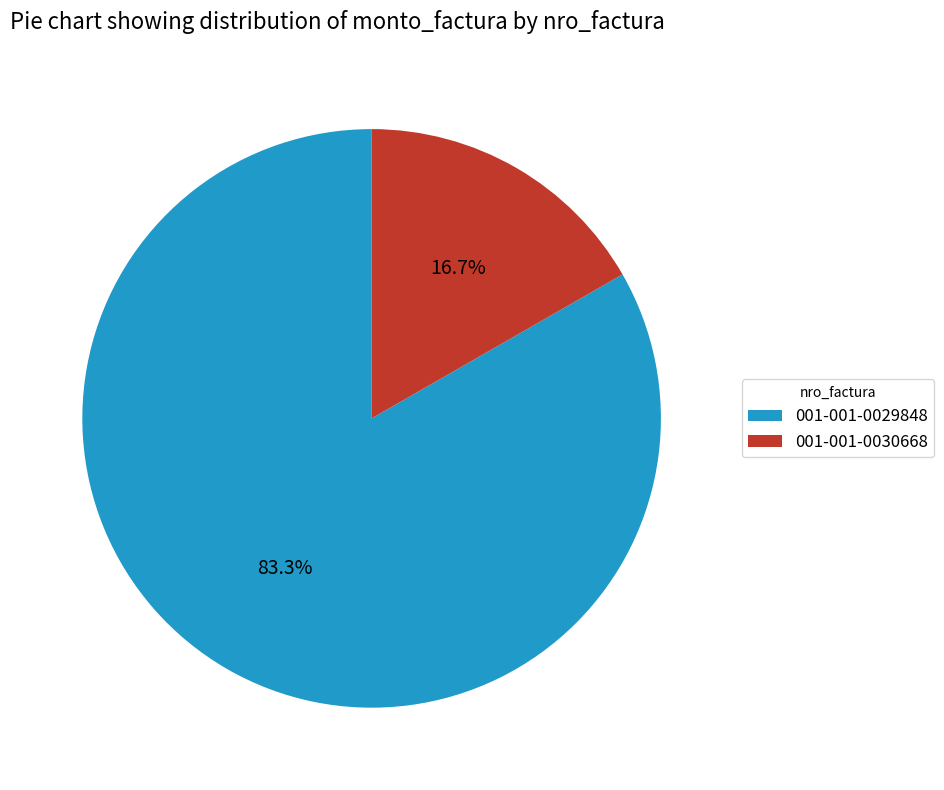

What is the majority slice?

001-001-0029848